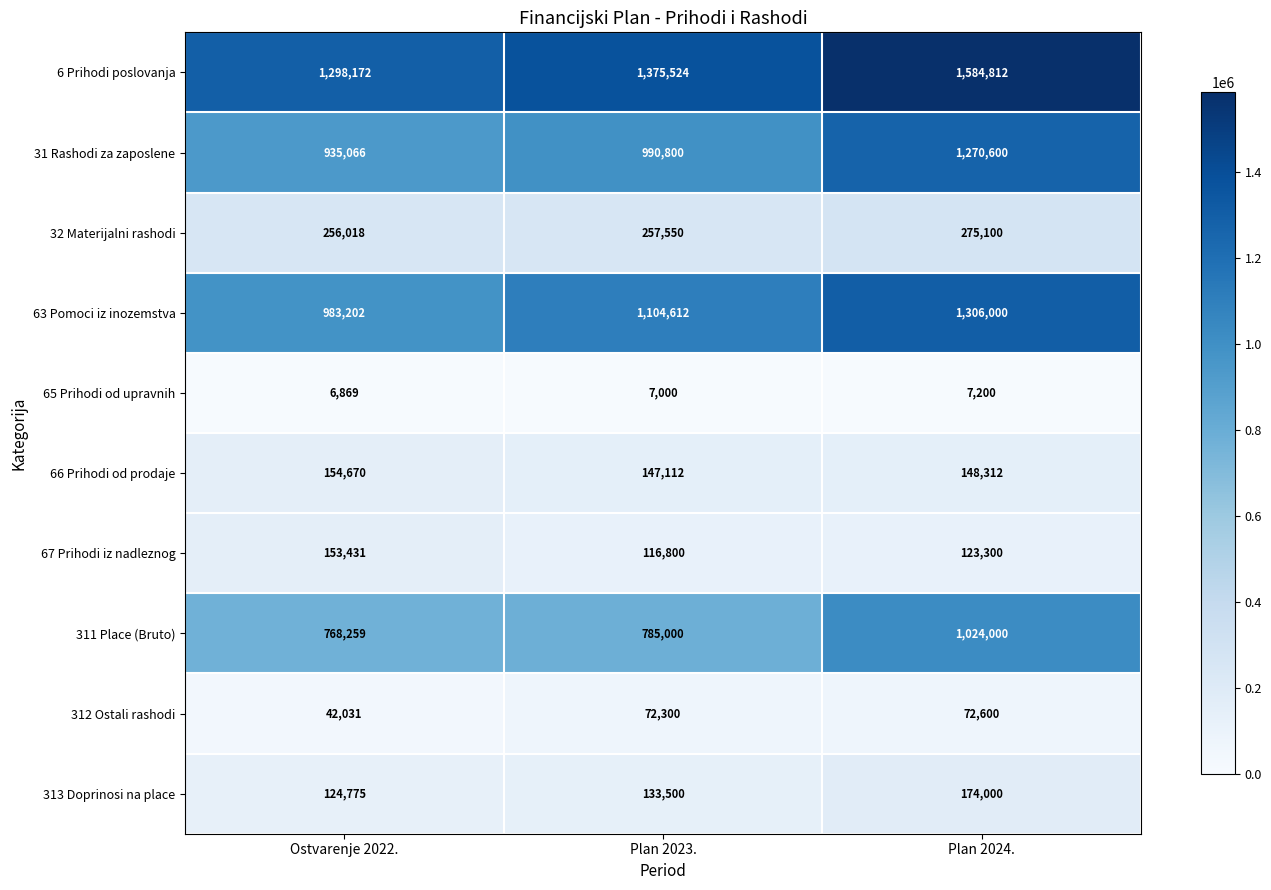

What is the minimum value for 311 Place (Bruto)?

768259